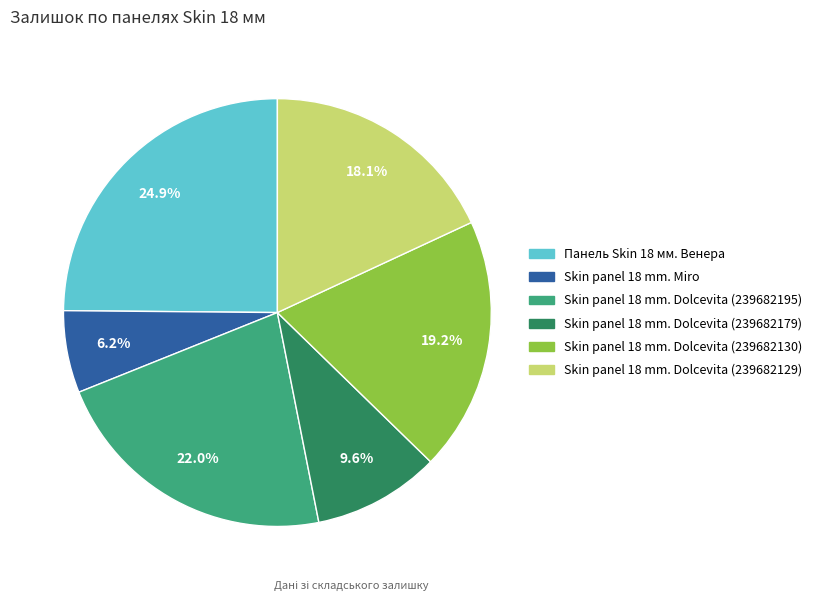

Which category has the smallest portion of the pie?

Skin panel 18 mm. Miro